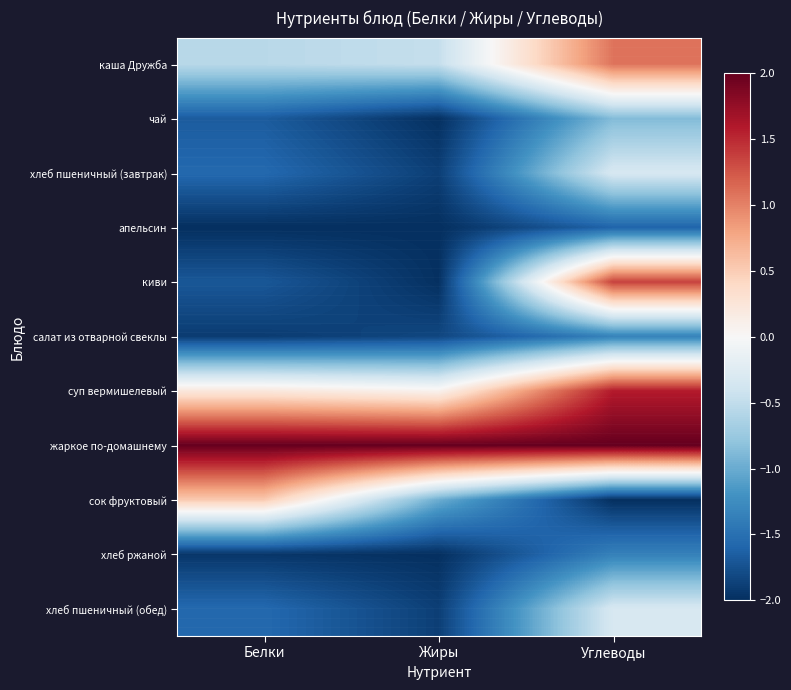

Between Белки and Углеводы, which is larger?

Углеводы